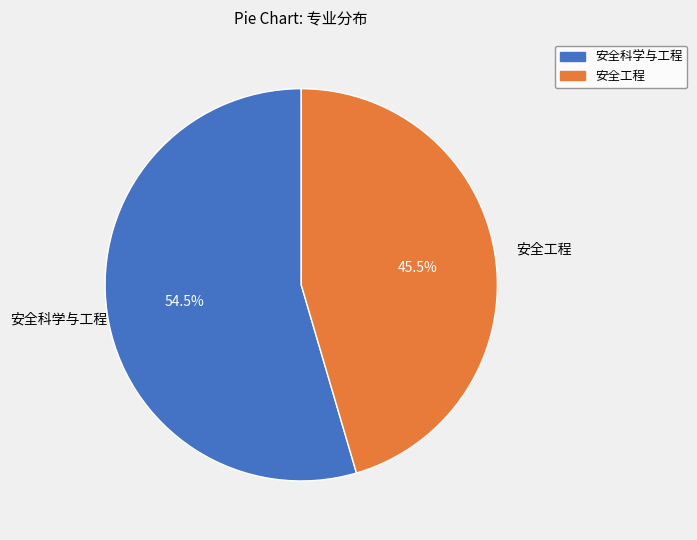

Which slice is the largest?

安全科学与工程